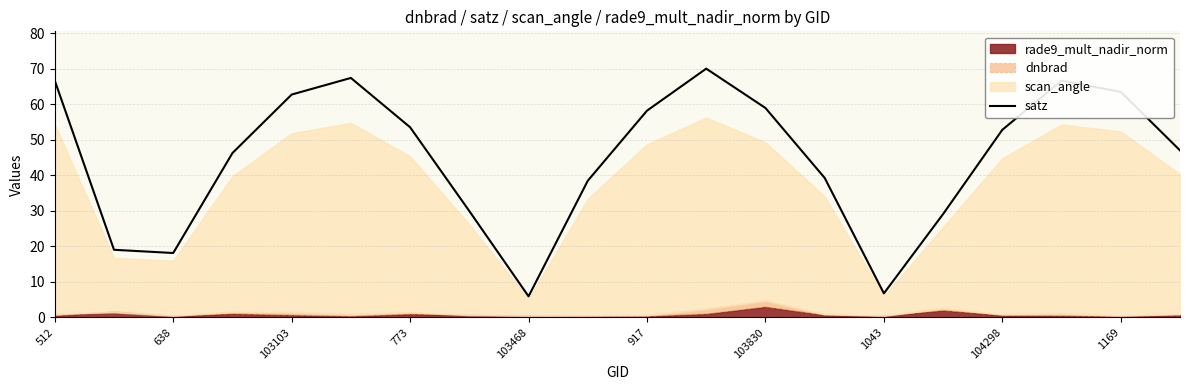

True or false: satz has a value of 66.7 at 512.

True